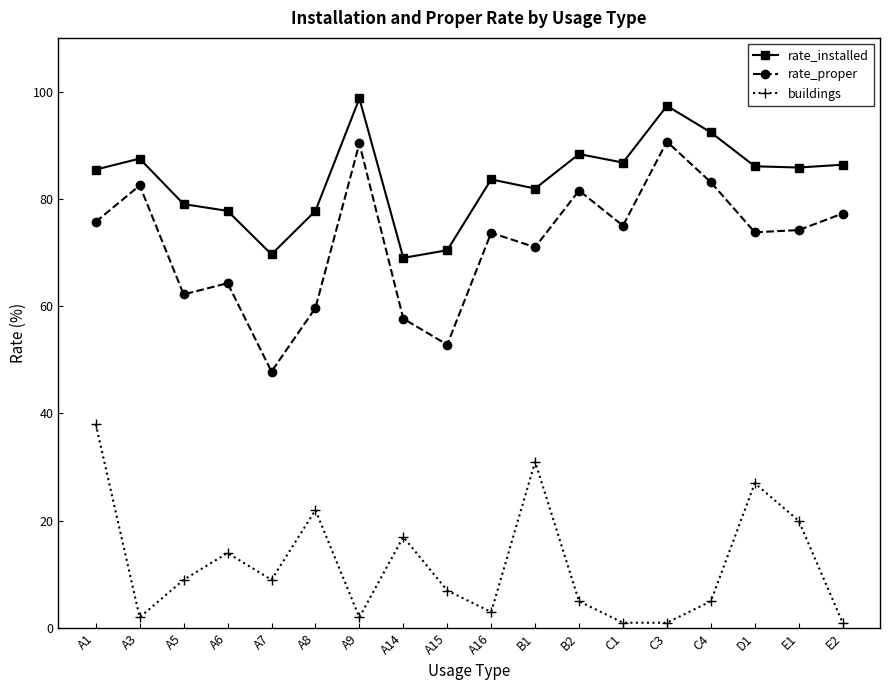

What is the difference between the second highest and second lowest values in the rate_installed series?

27.7